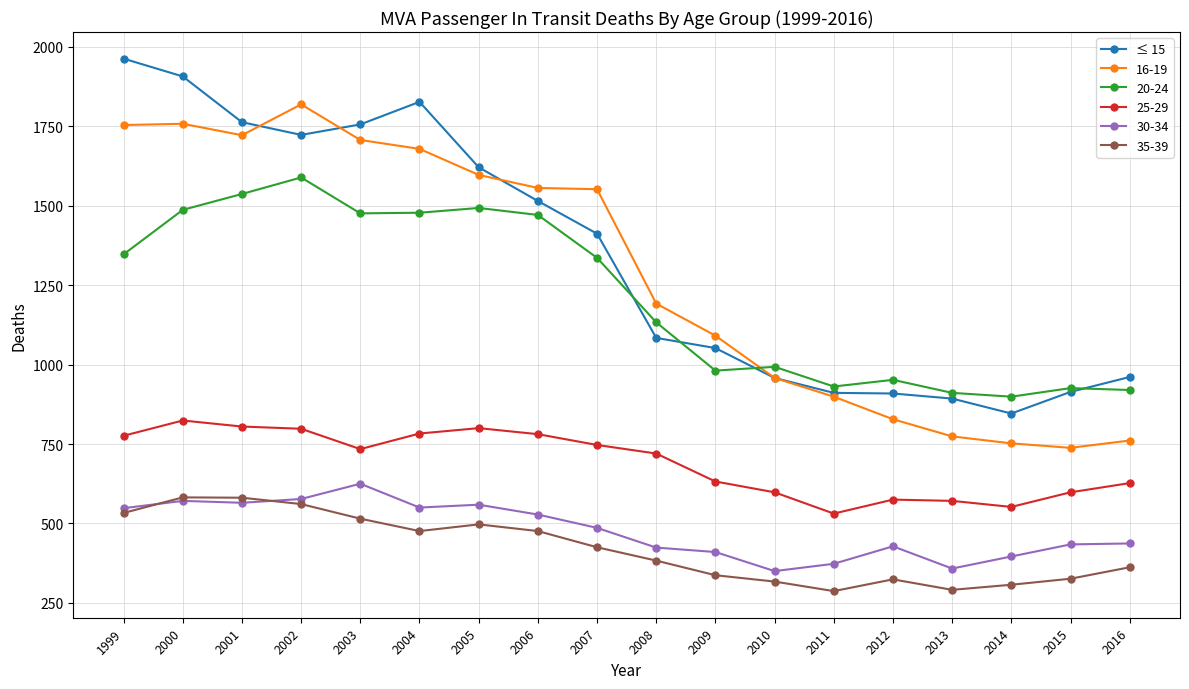

True or false: ≤ 15 and 30-34 cross at least once.

False